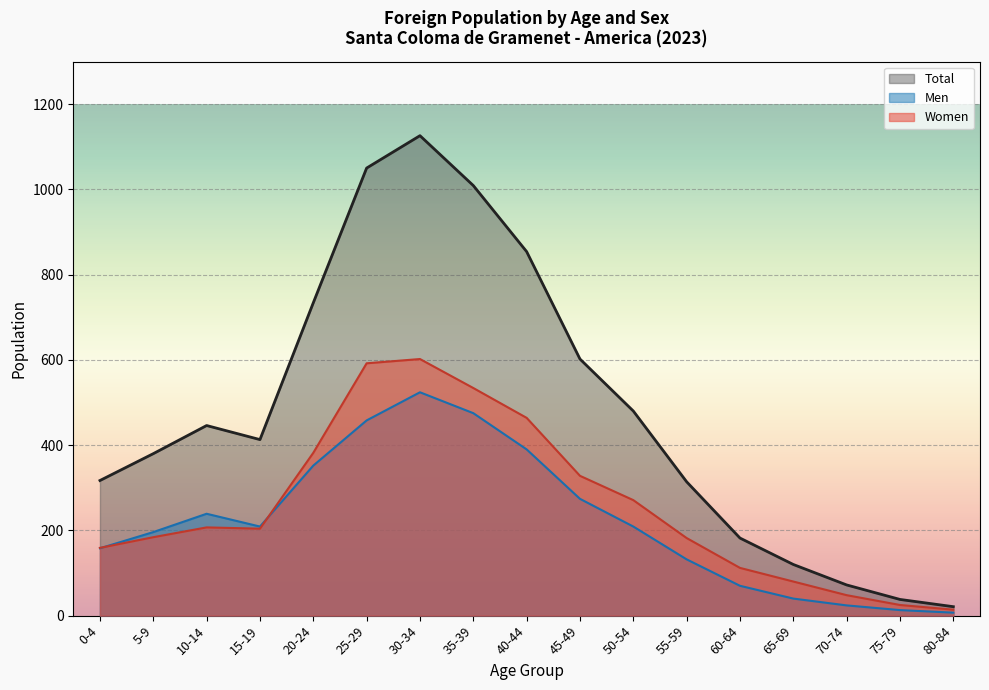

How many lines are shown in the chart?

3